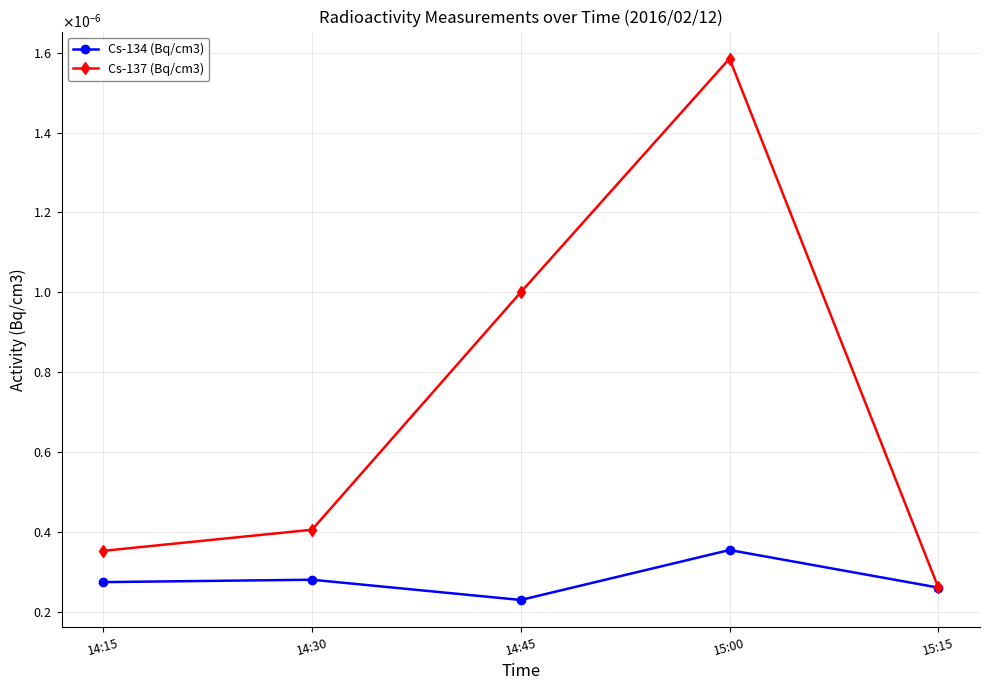

What are all the series names shown in the legend?

Cs-134 (Bq/cm3), Cs-137 (Bq/cm3)